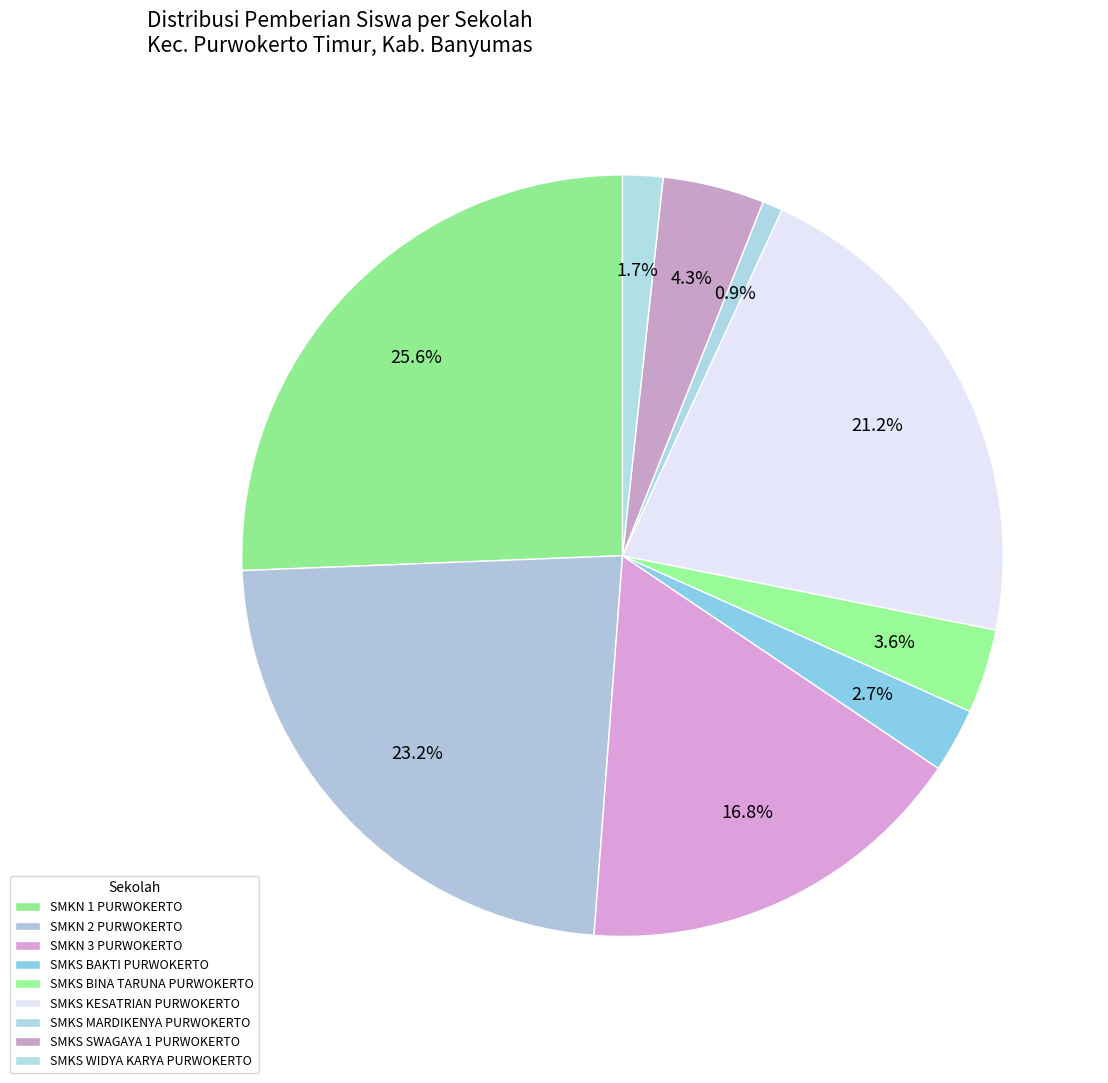

Which slice is the smallest?

SMKS MARDIKENYA PURWOKERTO